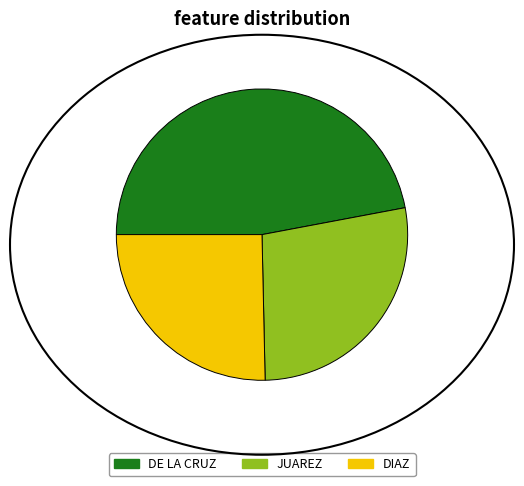

What is the ratio of the value at JUAREZ to the value at DIAZ?

1.1